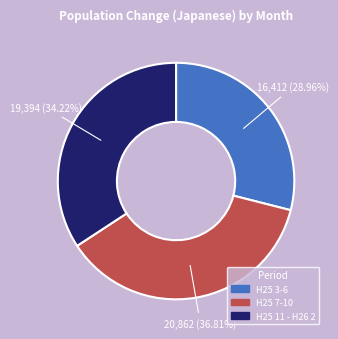

Is there any slice that represents more than half of the pie?

No